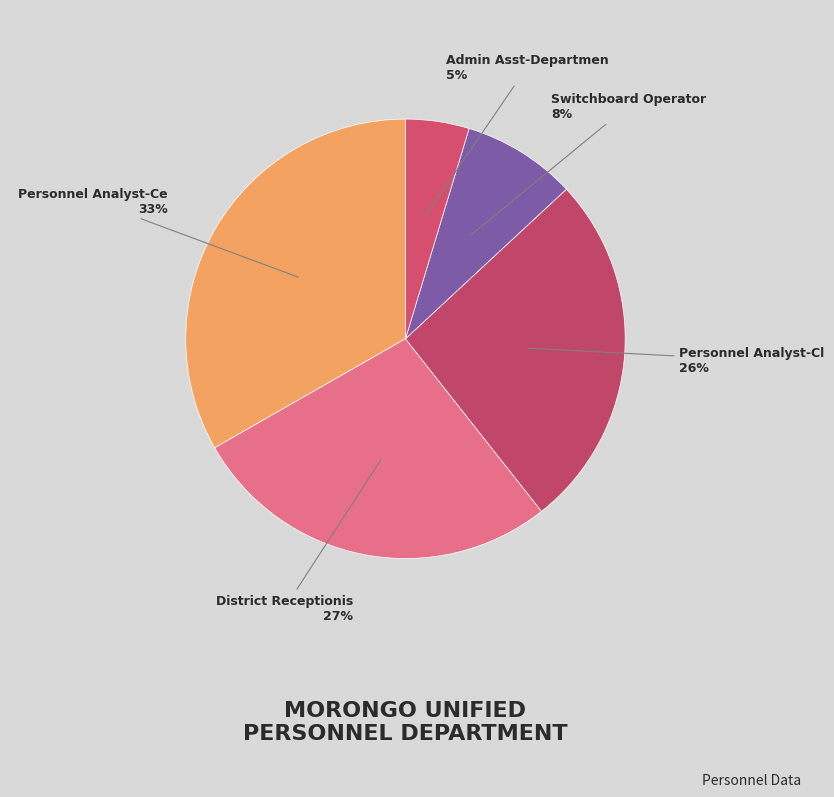

To the nearest percent, what is the combined percentage of Personnel Analyst-Ce and Personnel Analyst-Cl?

60%